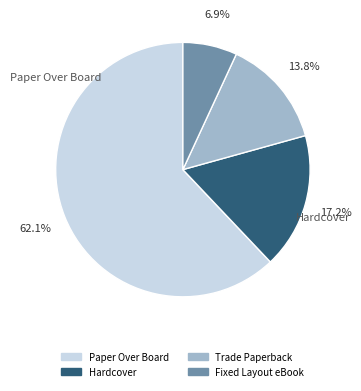

Which category has the biggest portion of the pie?

Paper Over Board